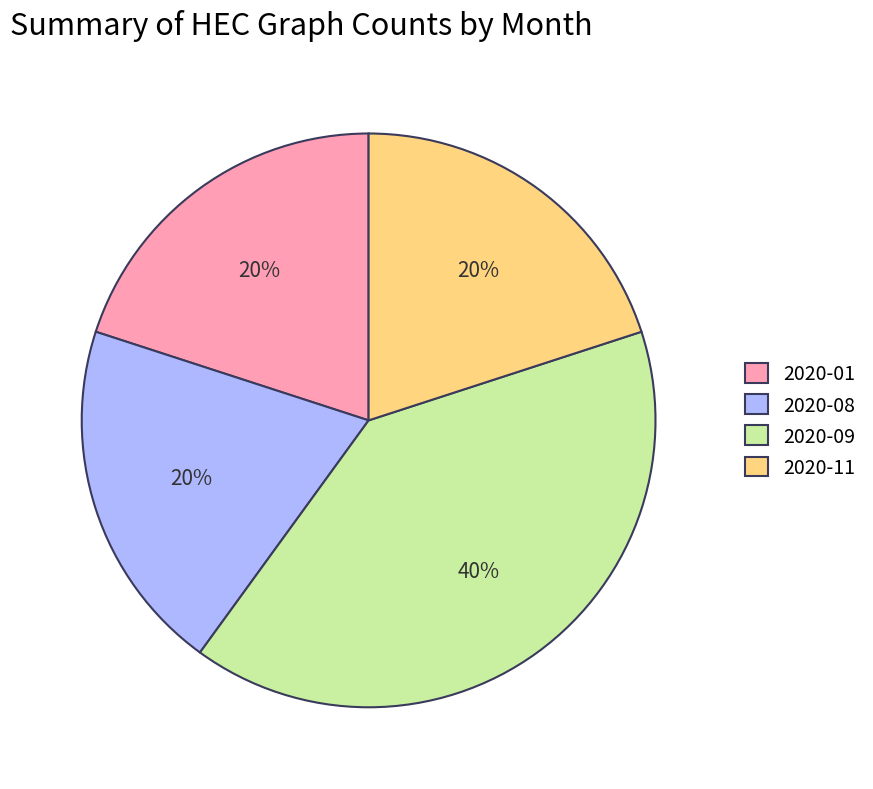

What is the largest slice in the pie chart?

2020-09